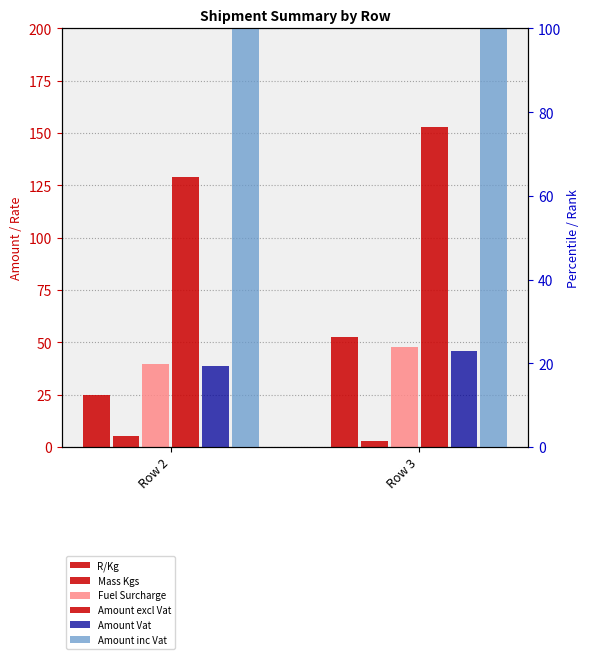

How many series are shown in this chart?

6